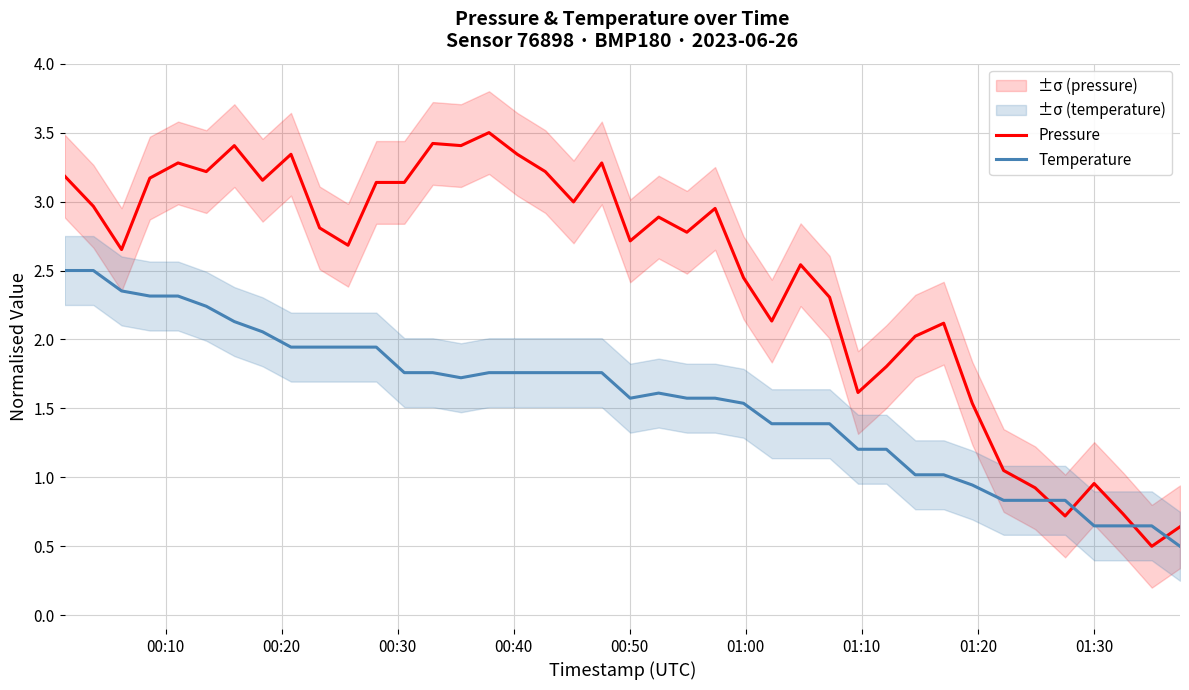

Which series ends up on top after the final intersection of Temperature and Pressure?

Pressure